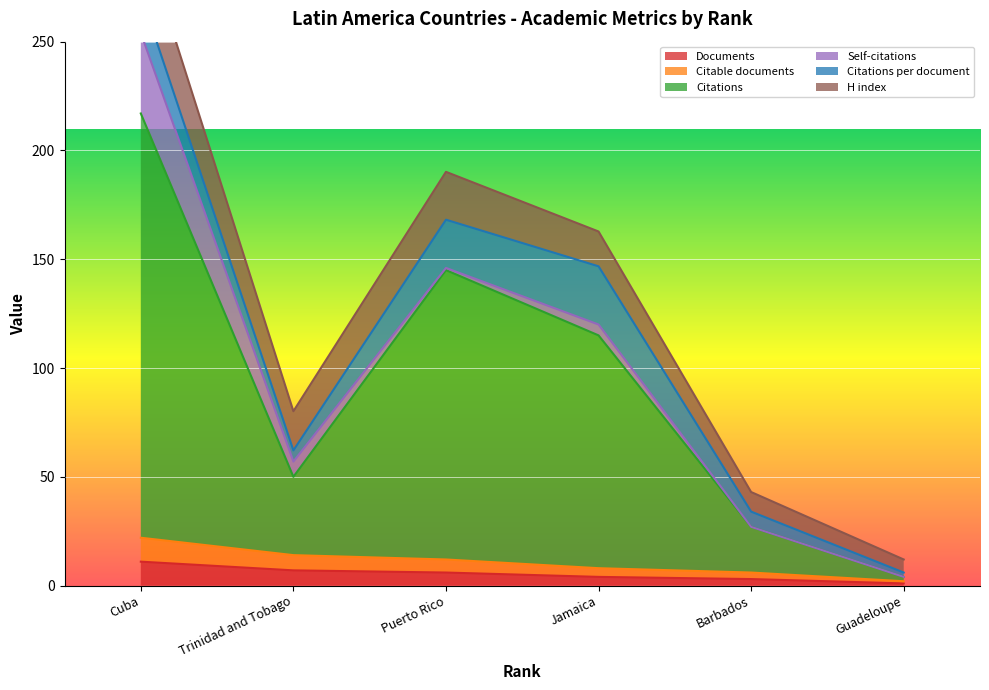

True or false: Documents has more than 1 interior local peaks.

False